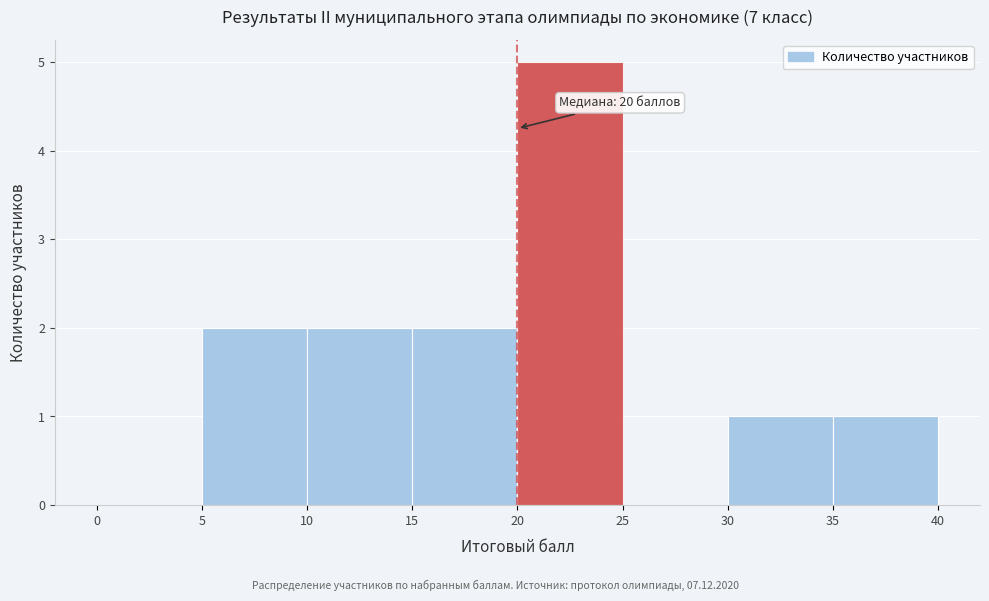

Over which range of the x-axis is the bar tallest?

20 to 25